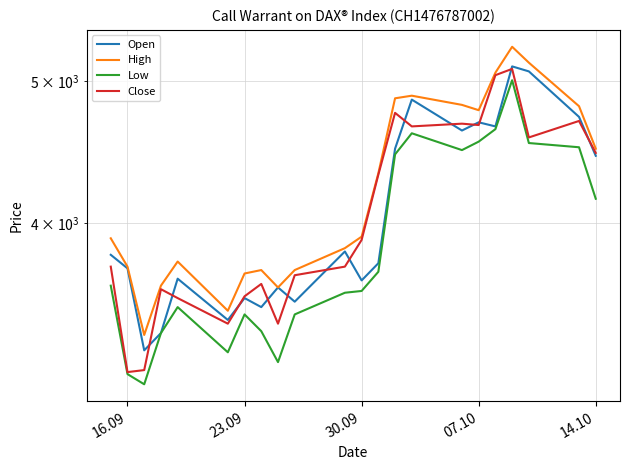

What is the smallest value displayed?

3105